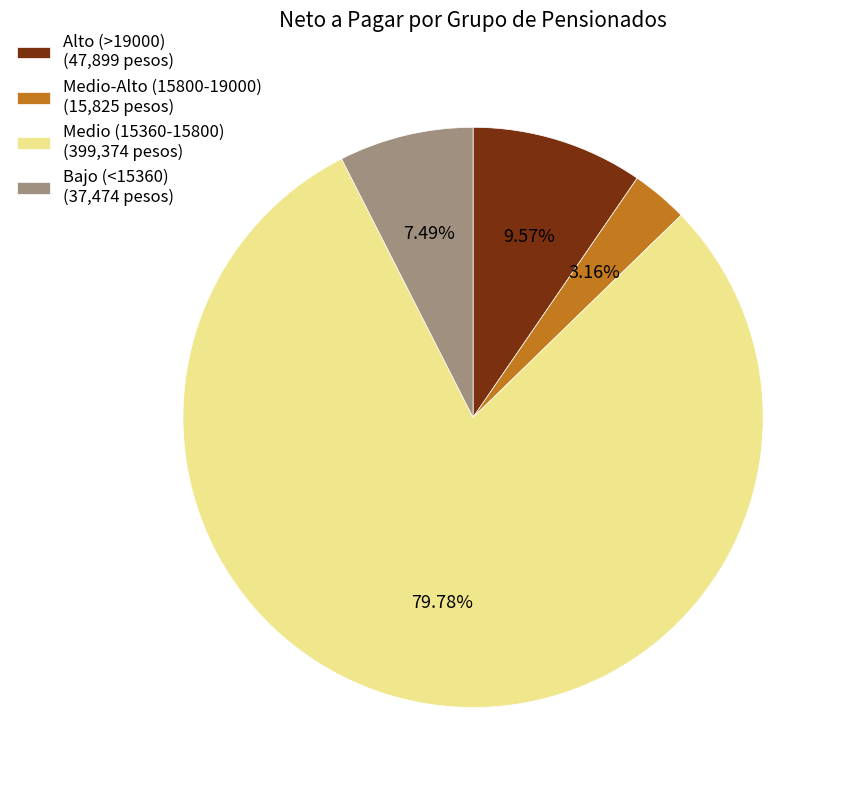

Is there a majority slice in this chart?

Yes